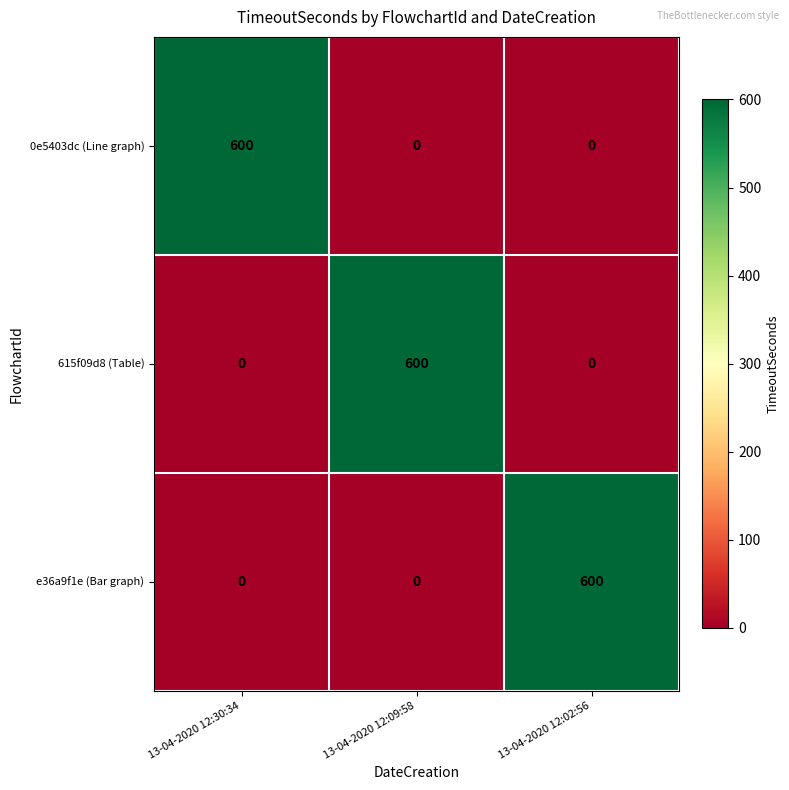

What is the maximum value for e36a9f1e (Bar graph)?

600